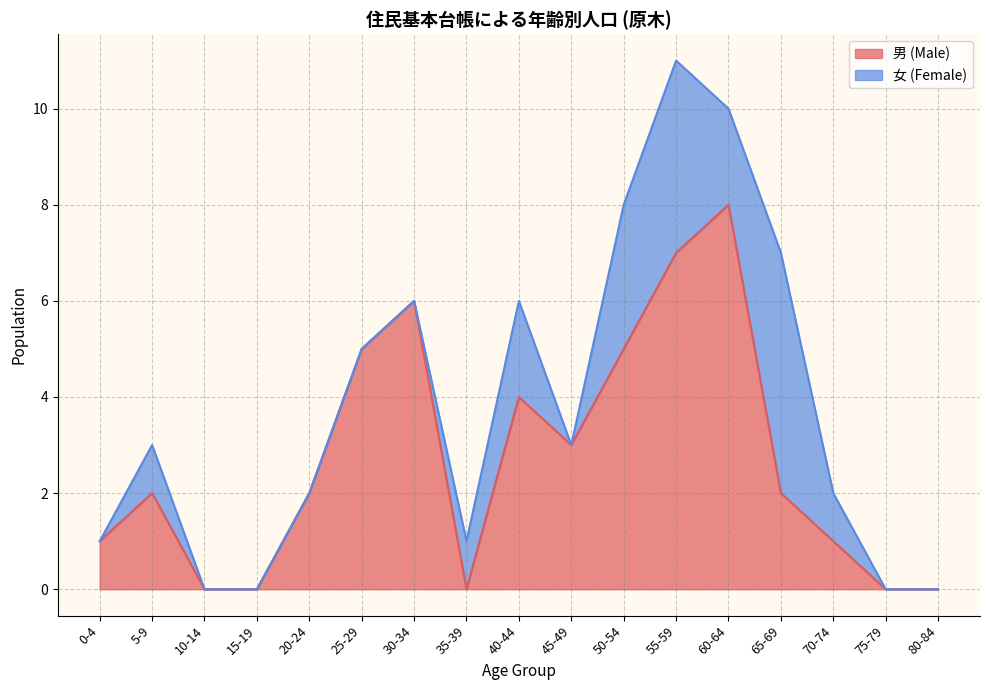

How many interior local peaks (higher than both neighbors) does the data have?

4